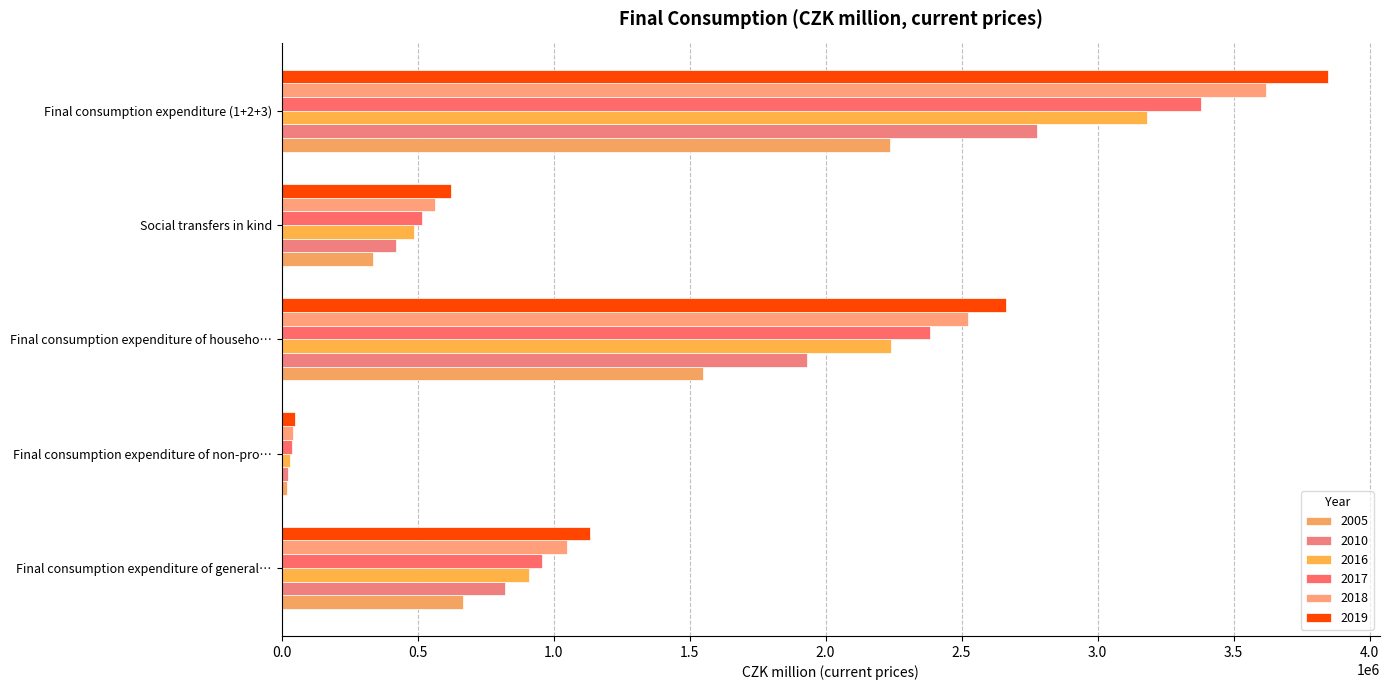

What is the minimum value for 2016?

32078